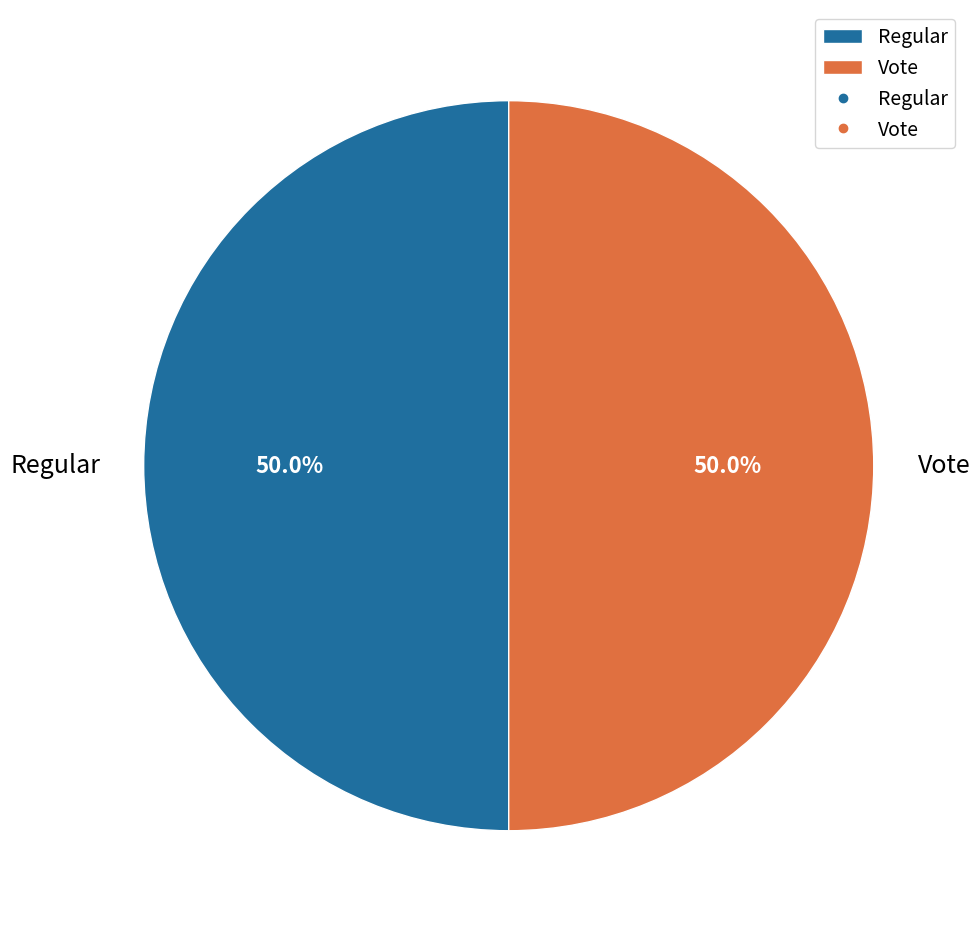

Combined, what portion of the pie is Vote and Regular?

100.0%